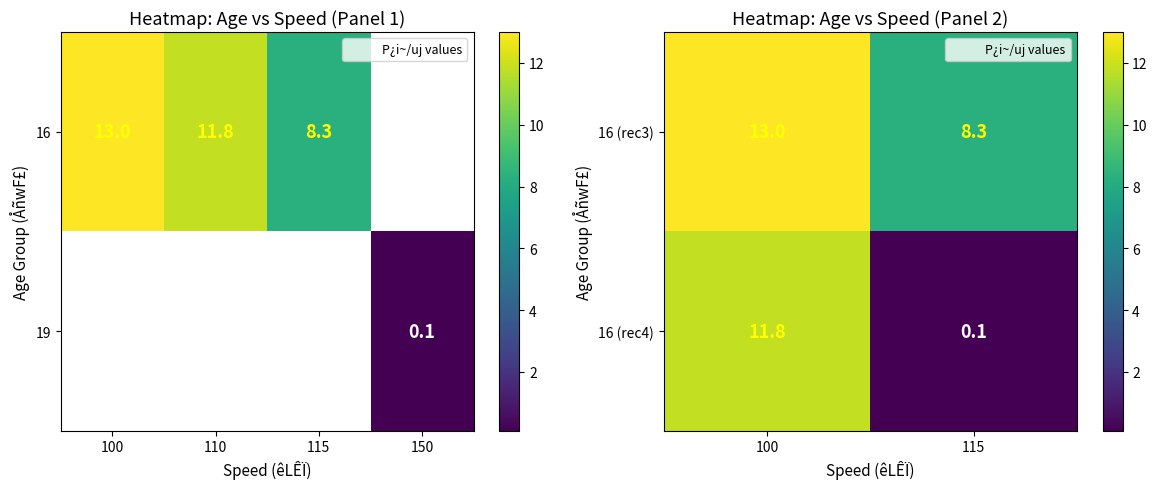

Which category has the highest value in the 16 (rec3) series?

100